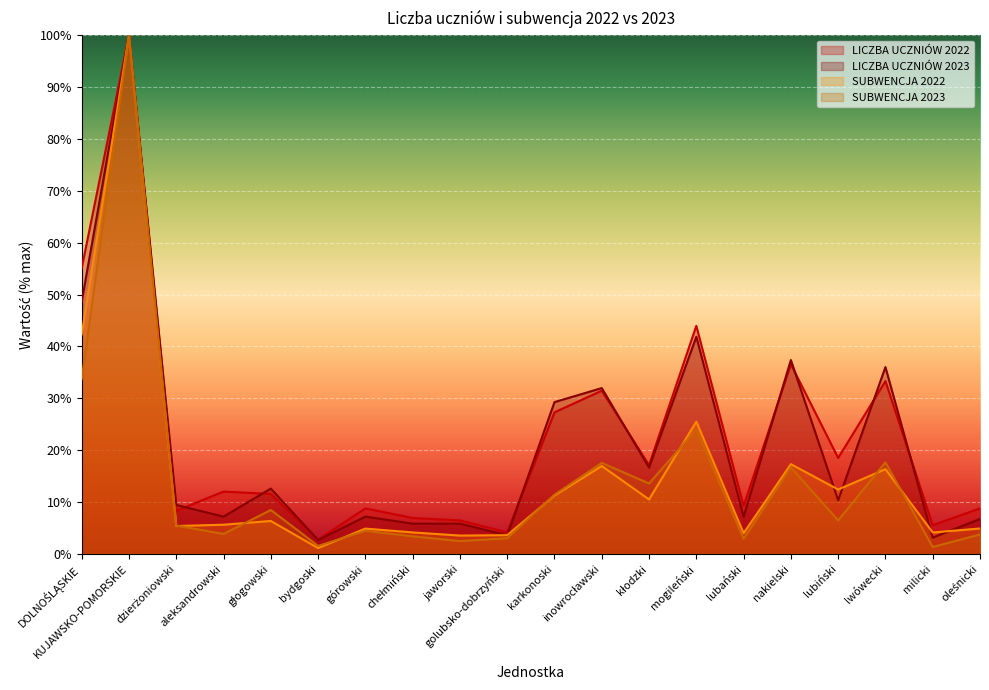

List the series in order of their peak value, lowest first.

LICZBA UCZNIÓW 2022, LICZBA UCZNIÓW 2023, SUBWENCJA 2022, SUBWENCJA 2023